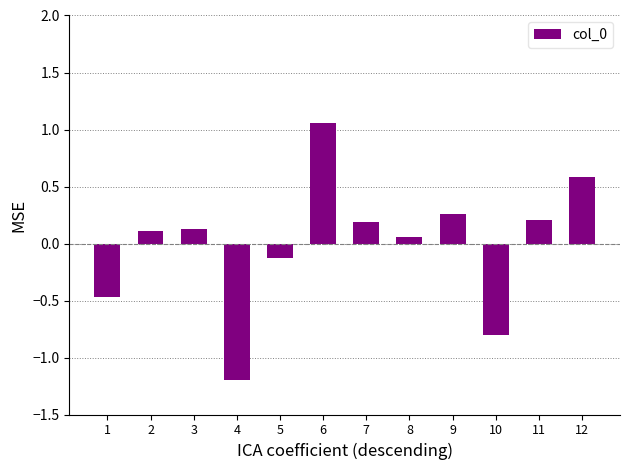

What is the change in value from 11 to 12?

+0.4